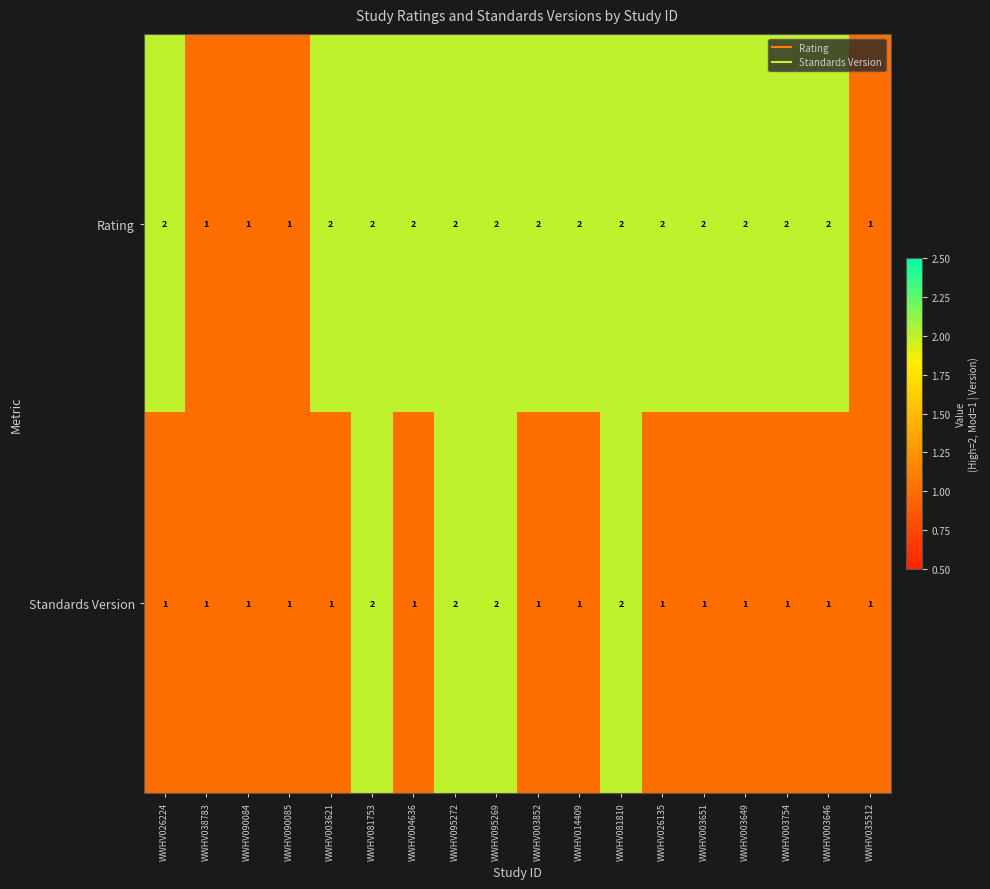

What is the sum of the Rating values at WWHV026224 and WWHV095272?

4